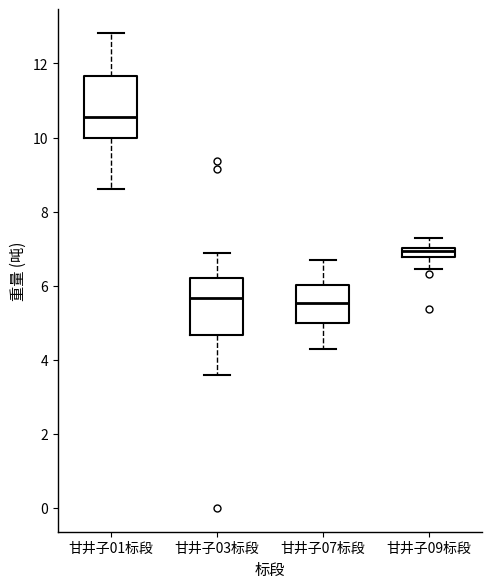

Where is the upper edge of the box for 甘井子01标段 on the y-axis? The values are not printed on the chart, so give them approximately, as read against the axis.

11.6